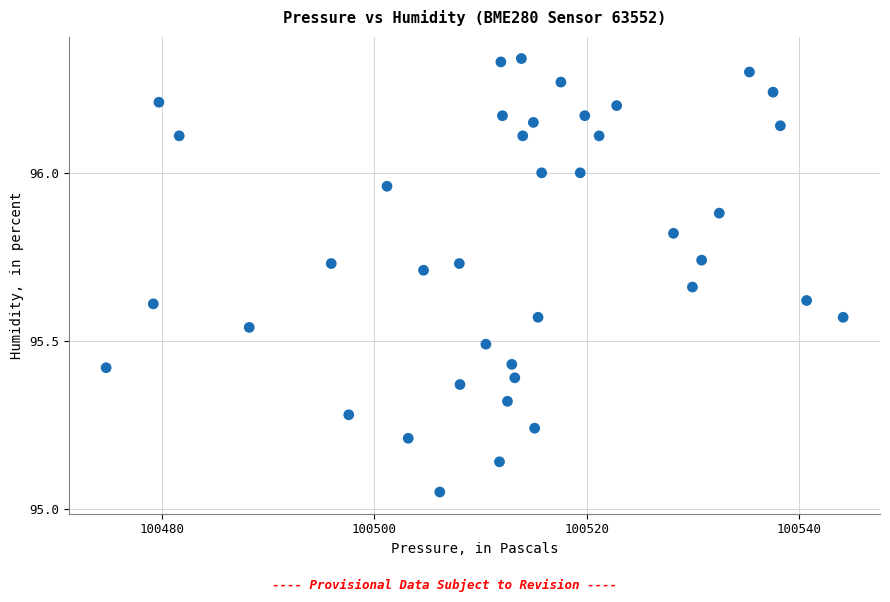

What is the range of Y values (max minus min)?

1.3